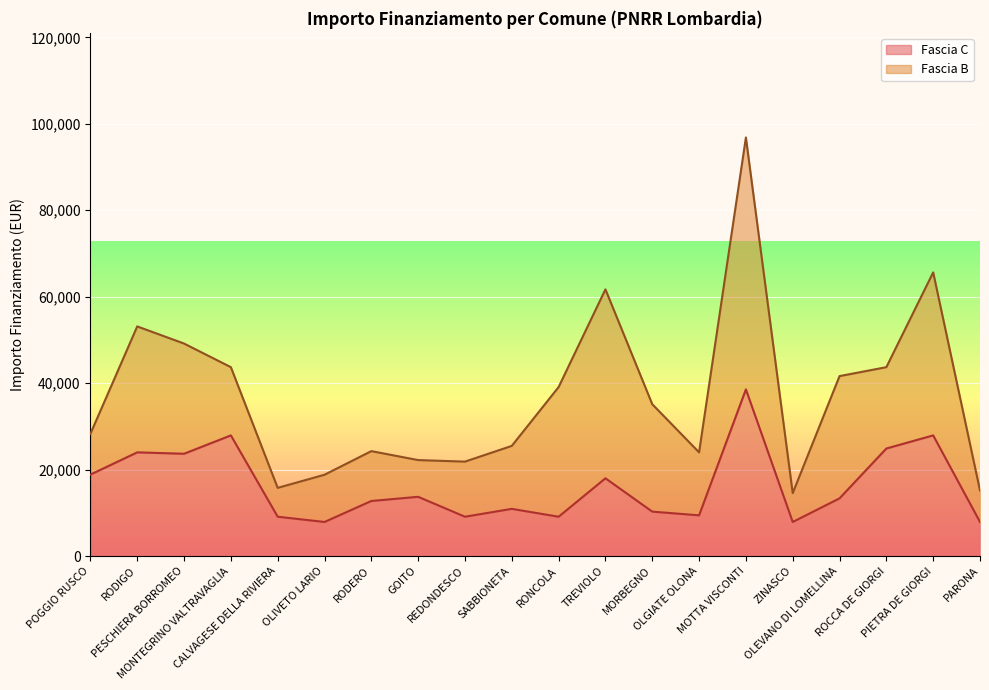

Is it true that the value at PARONA is 7891?

True